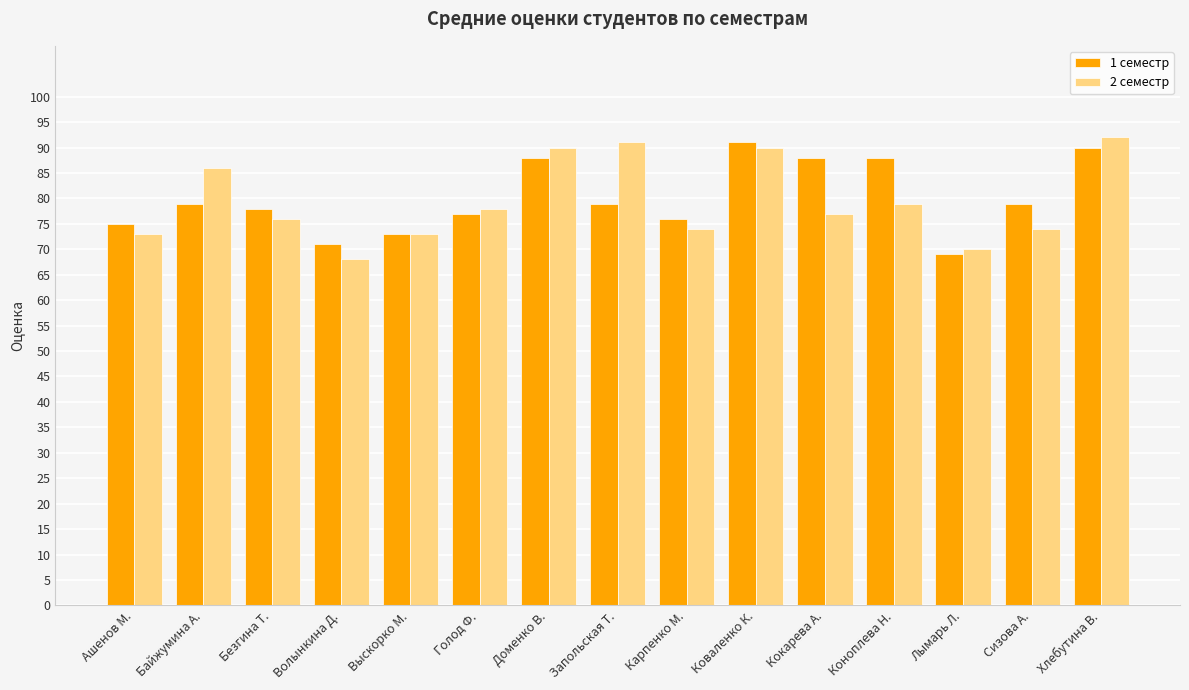

How many bars are there in each group?

2